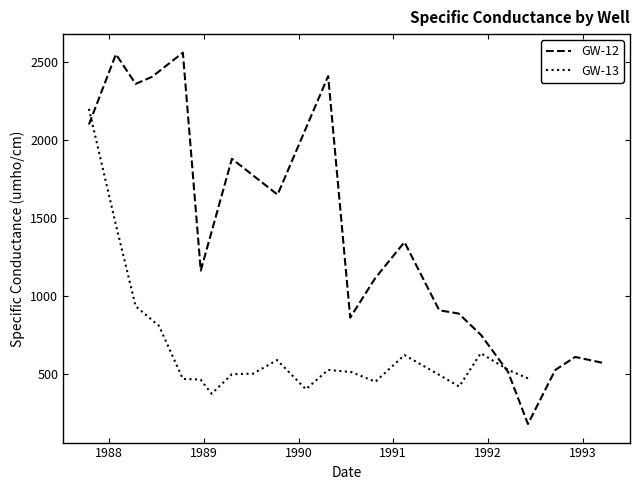

At which category does GW-12 reach its first local valley?

1989